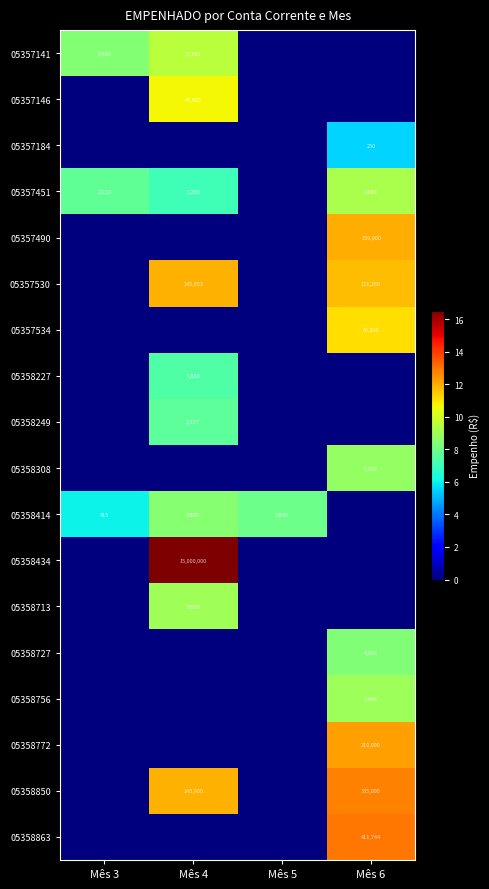

Rank the categories by 05358713 value from lowest to highest.

Mês 3, Mês 5, Mês 6, Mês 4